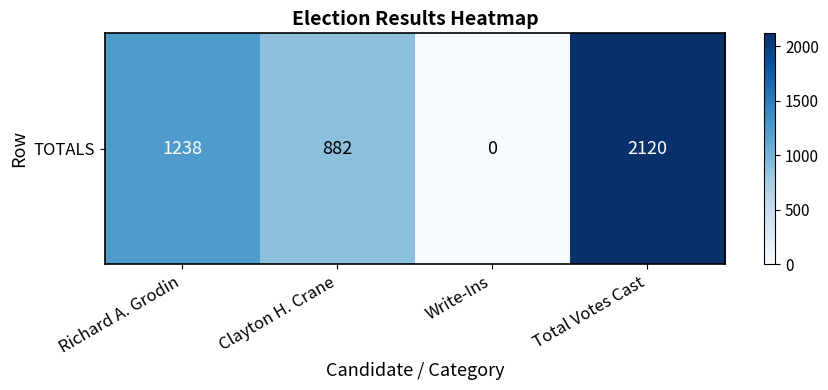

Which has a higher value, Total Votes Cast or Clayton H. Crane?

Total Votes Cast